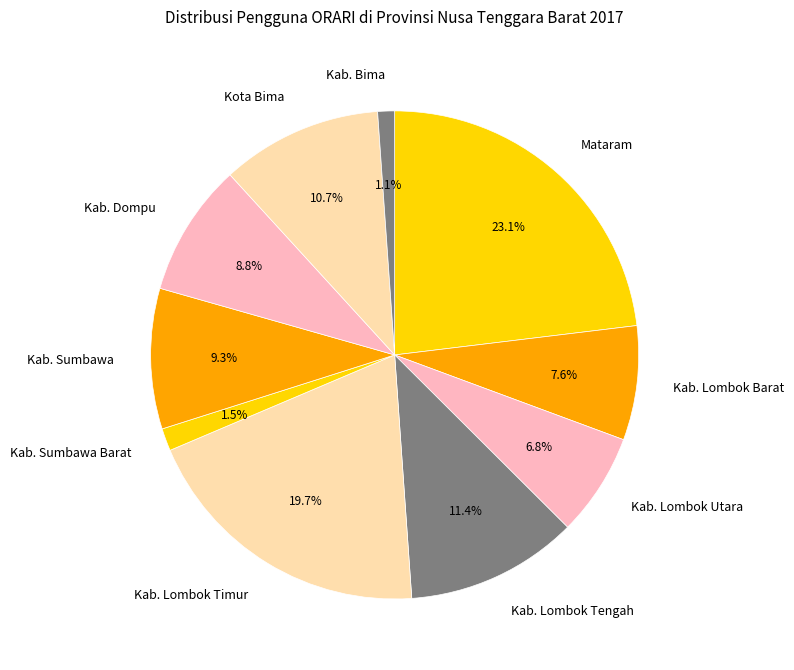

Approximately how many times larger is the value at Kab. Sumbawa compared to Mataram?

0.4